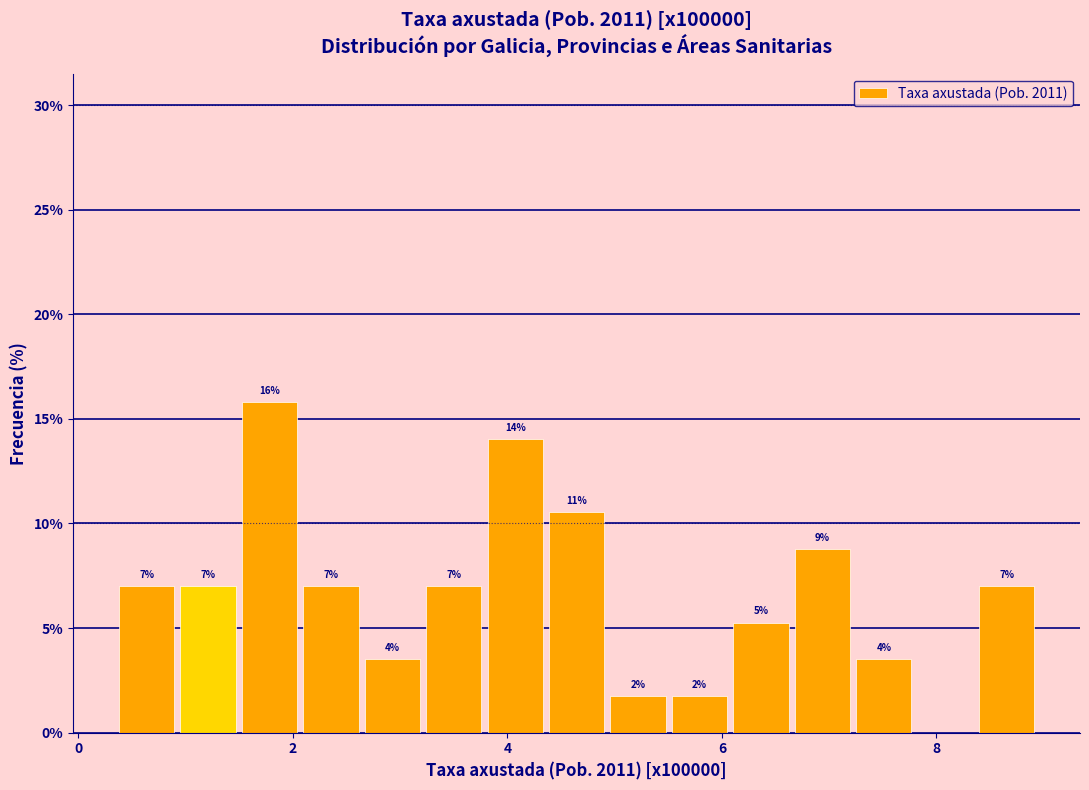

Around what value on the x-axis is the tallest bar? Give the approximate position of its centre, as read against the axis.

1.8